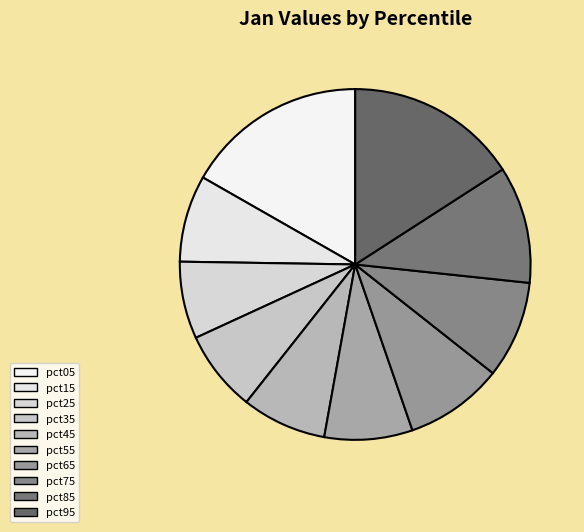

Does pct45 represent more than half of the total?

No